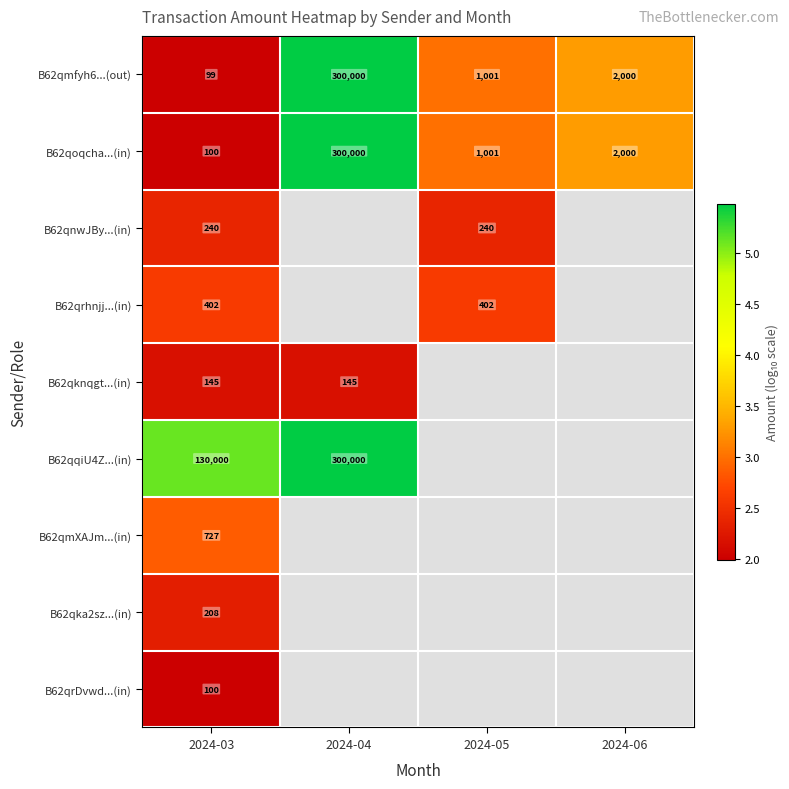

How many values in the B62qoqcha...(in) series are below 2000?

2